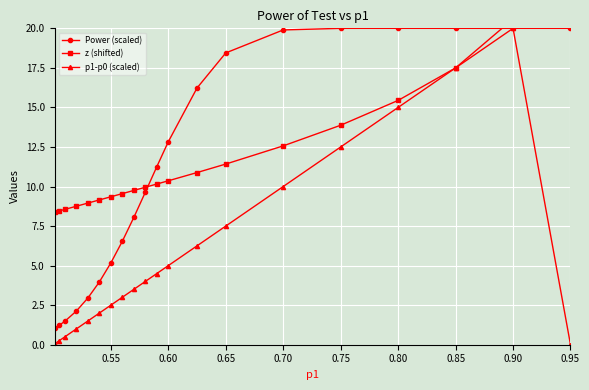

Reading left to right, extract all data points from this chart.

Power (scaled): 1.0	1.2	1.5	2.1	3.0	4.0	5.2	6.5	8.0	9.6	11.3	12.8	16.2	18.4	19.9	20.0	20.0	20.0	20.0	20.0
z (shifted): 8.4	8.5	8.6	8.8	9.0	9.2	9.4	9.6	9.8	10.0	10.2	10.4	10.9	11.4	12.6	13.9	15.4	17.5	20.6	26.9
p1-p0 (scaled): 0.1	0.2	0.5	1.0	1.5	2.0	2.5	3.0	3.5	4.0	4.5	5.0	6.2	7.5	10.0	12.5	15.0	17.5	20.0	0.0